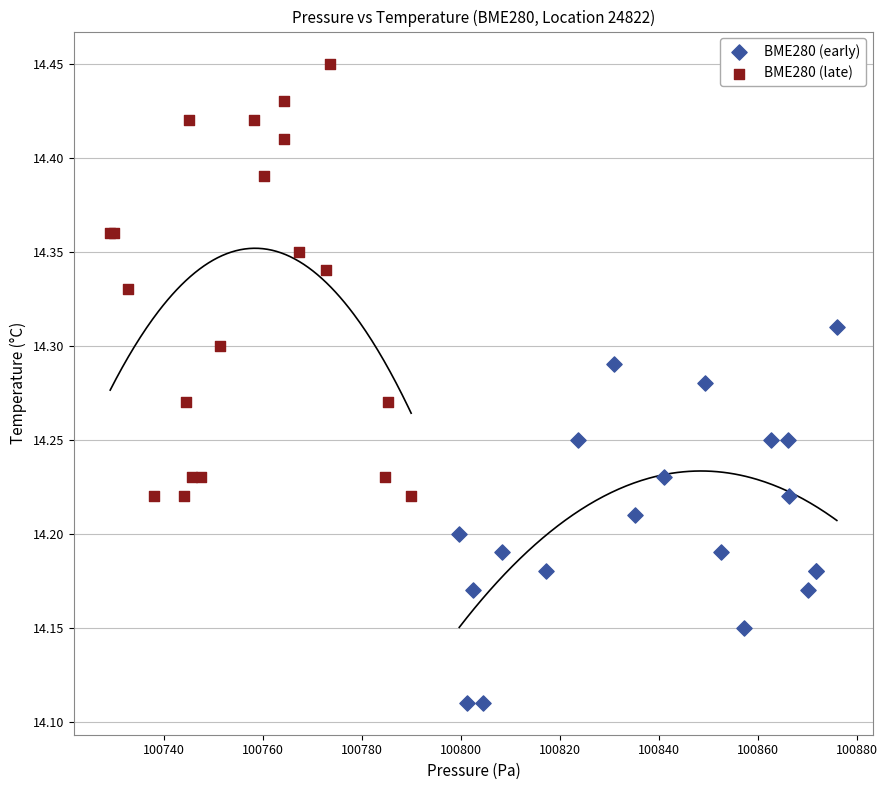

Which series reaches the maximum Y coordinate?

BME280 (late)